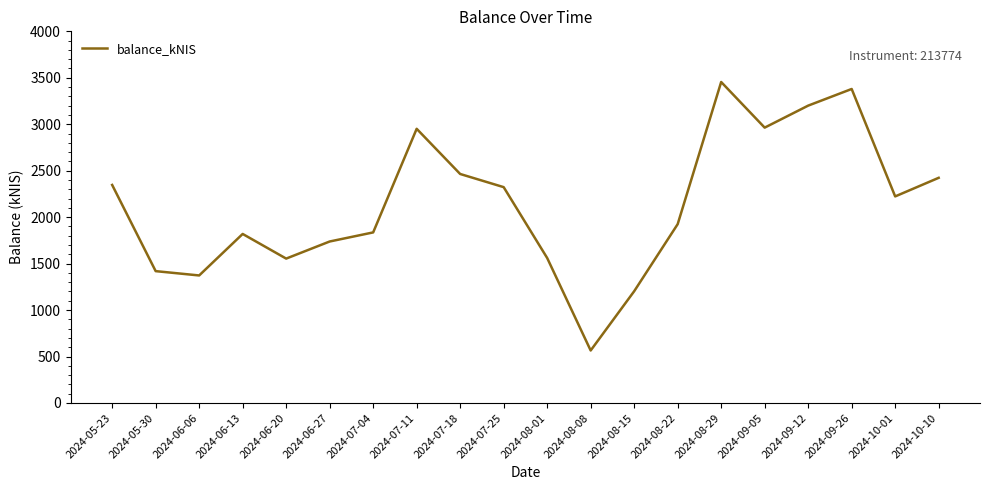

True or false: the data shows 1554.1 at 2024-06-20.

True